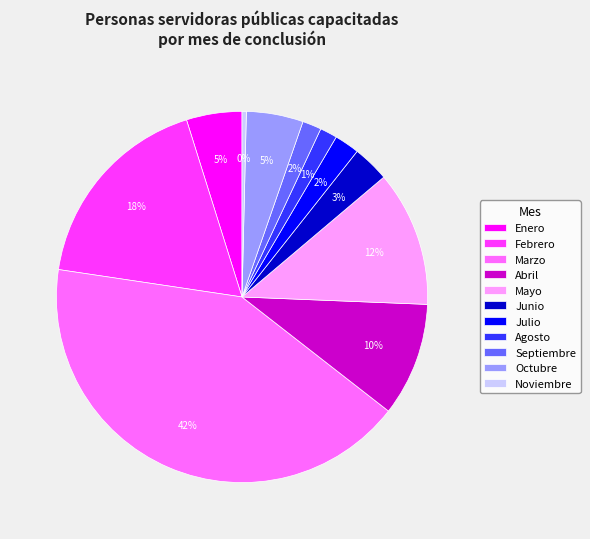

Which slice is the smallest?

Noviembre